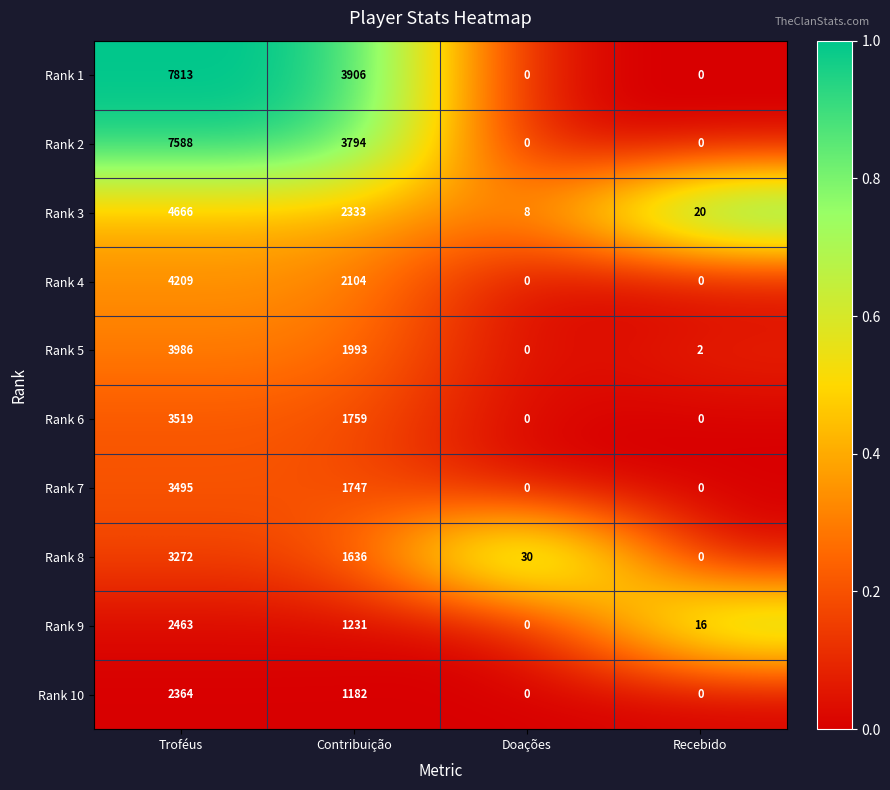

Rank the series by their maximum value, from lowest to highest.

Rank 10, Rank 9, Rank 8, Rank 7, Rank 6, Rank 5, Rank 4, Rank 3, Rank 2, Rank 1